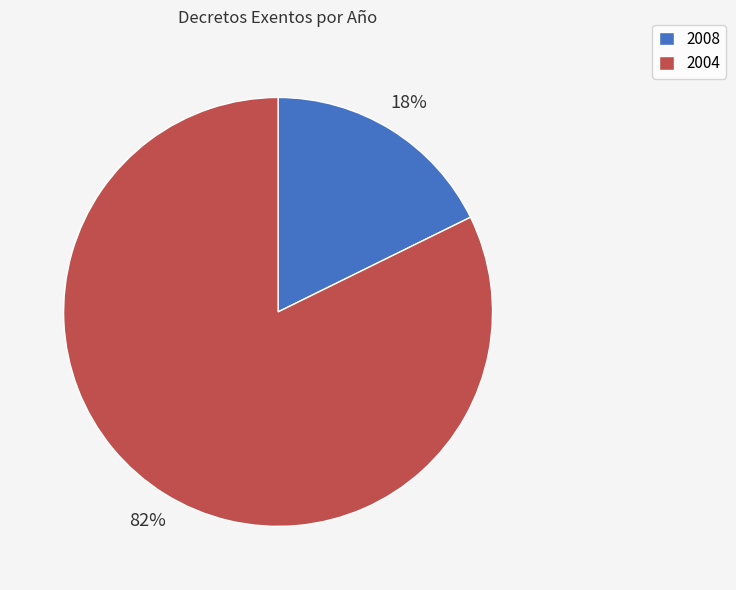

Do 2008 and 2004 together represent more than half of the pie?

Yes